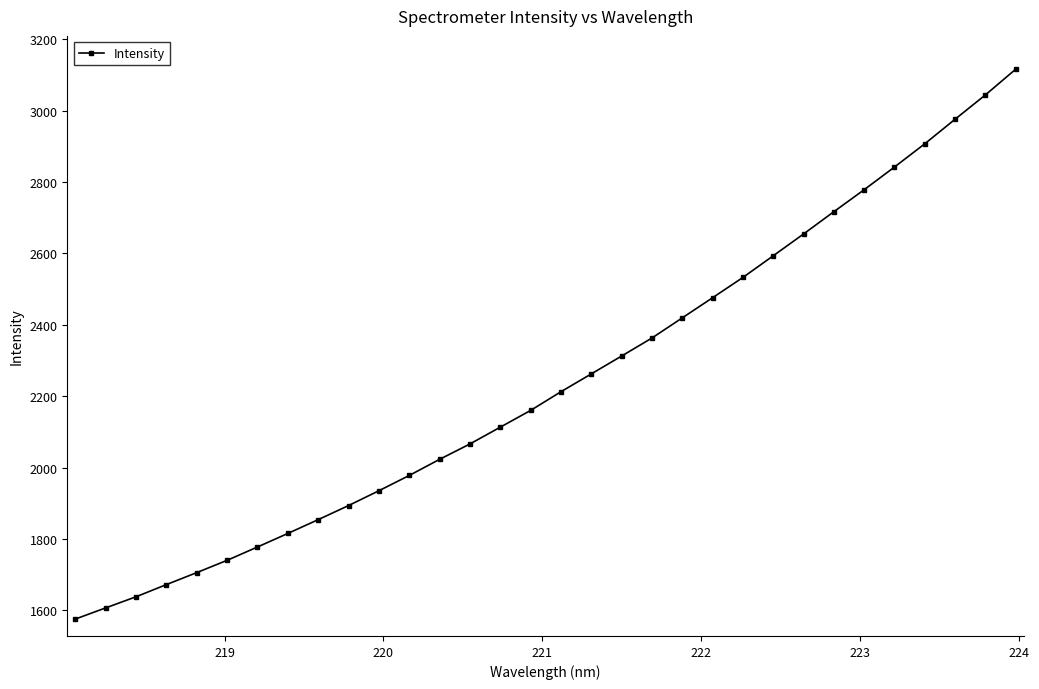

What is the difference between the maximum and minimum values?

1539.9